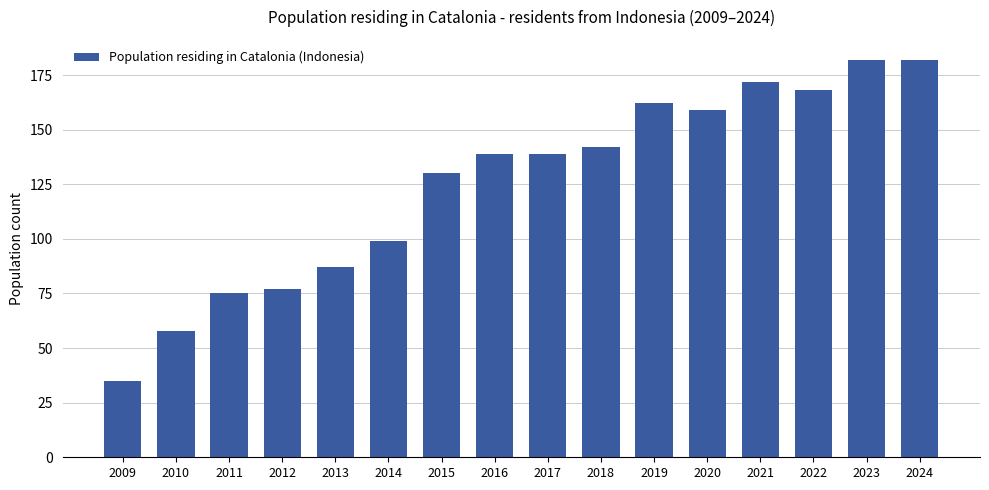

What is the change in value from 2009 to 2011?

+40